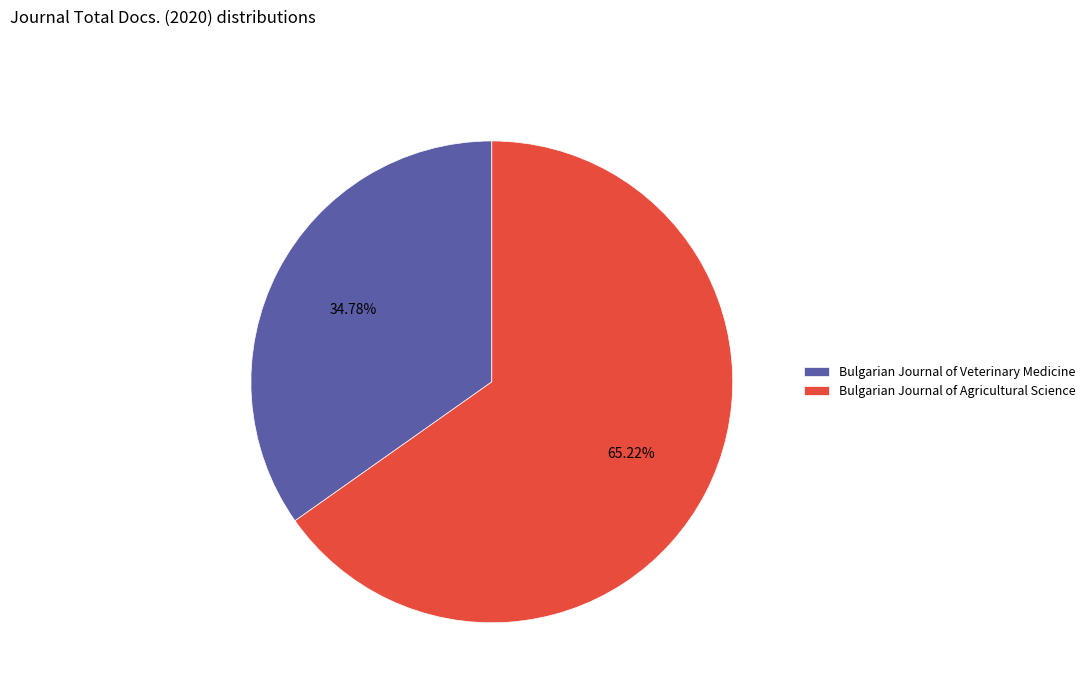

Count the number of slices in the pie.

2